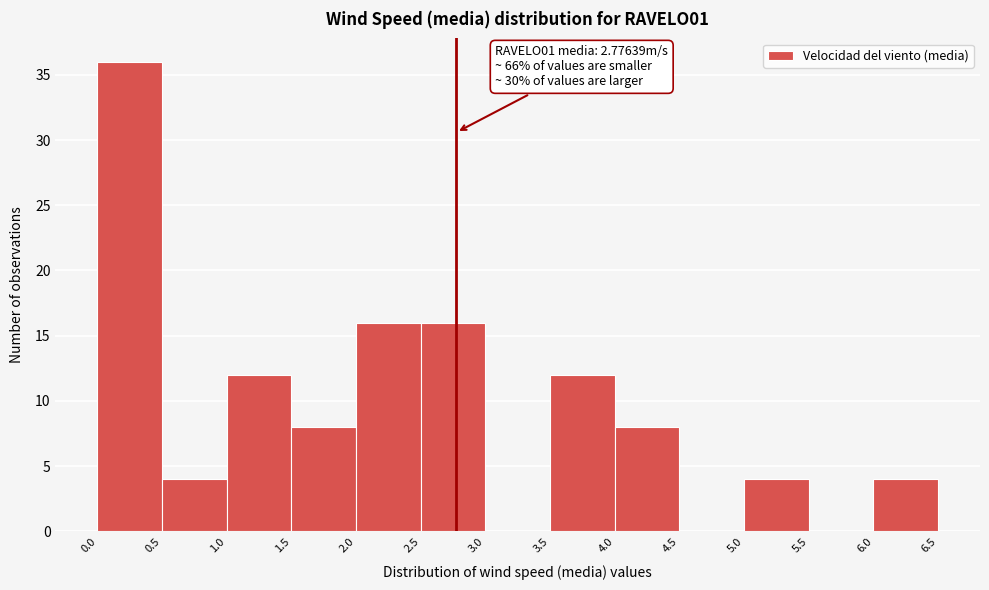

Which range on the x-axis has the tallest bar?

0.0 to 0.5